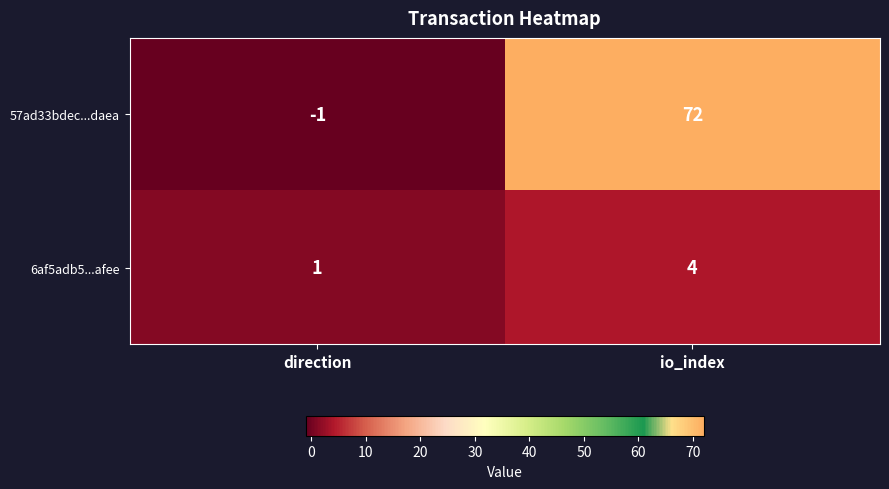

At which label is 6af5adb5...afee closest to 2?

direction